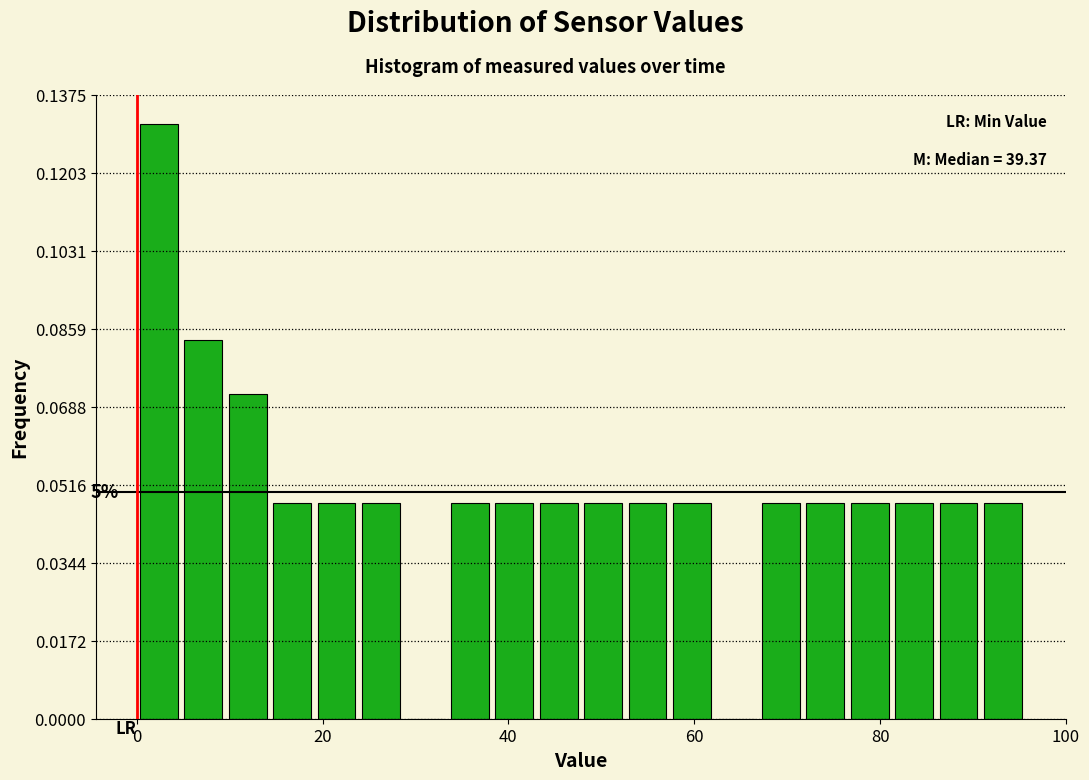

Read against the x-axis, roughly where is the centre of the tallest bar?

2